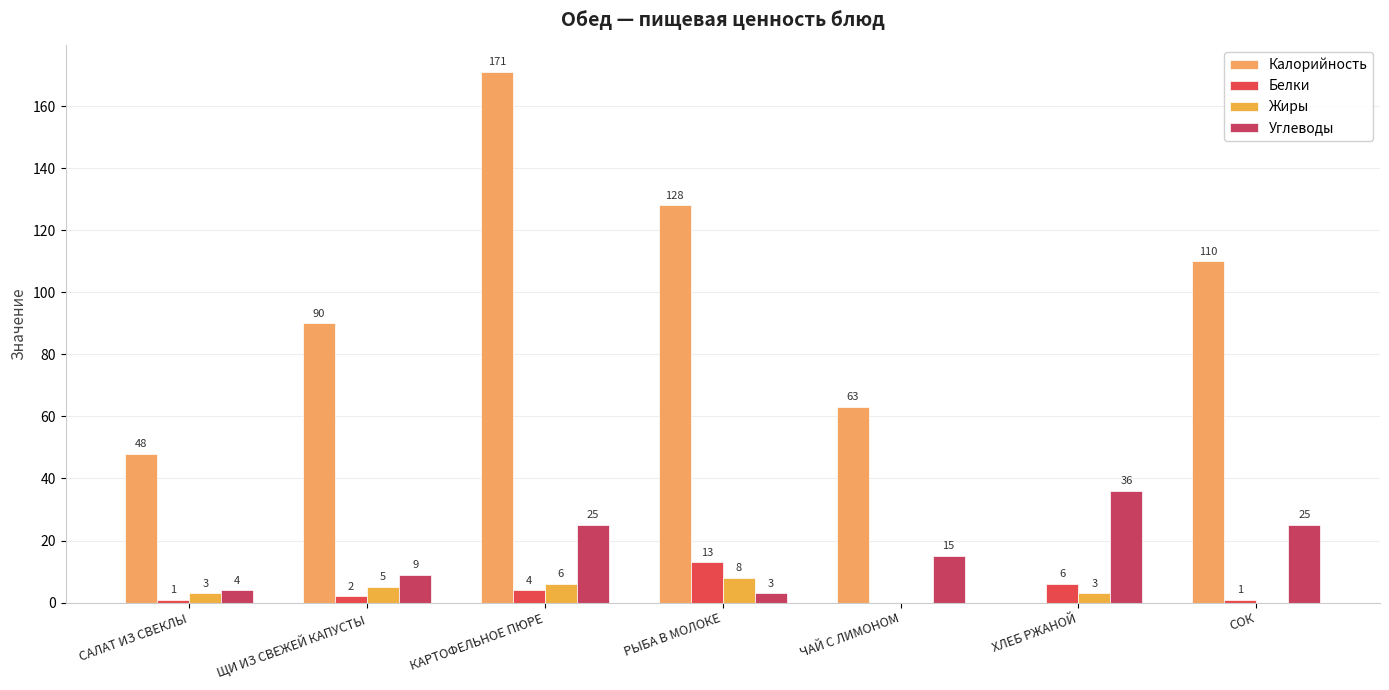

How many distinct data groups are displayed?

4